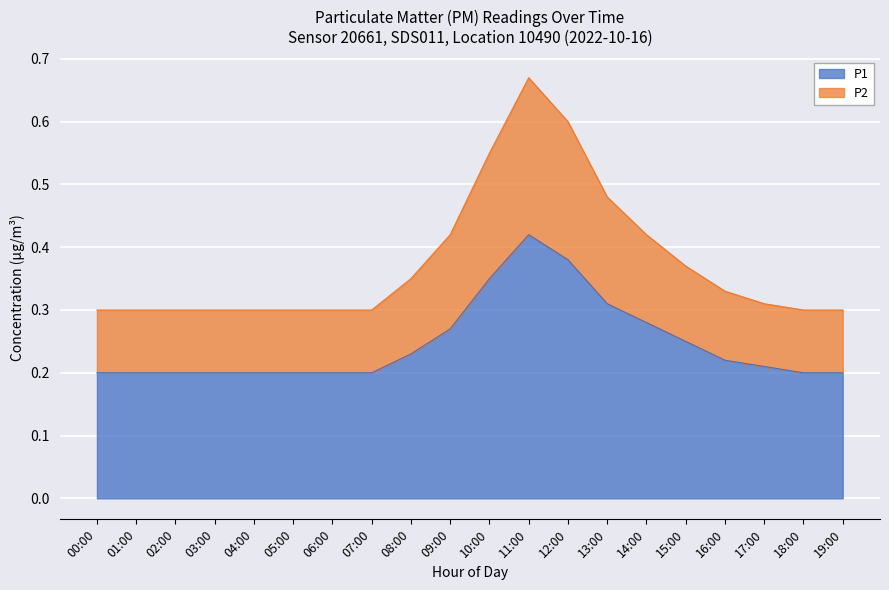

What is the spread (max minus min) of values at 15:00?

0.1